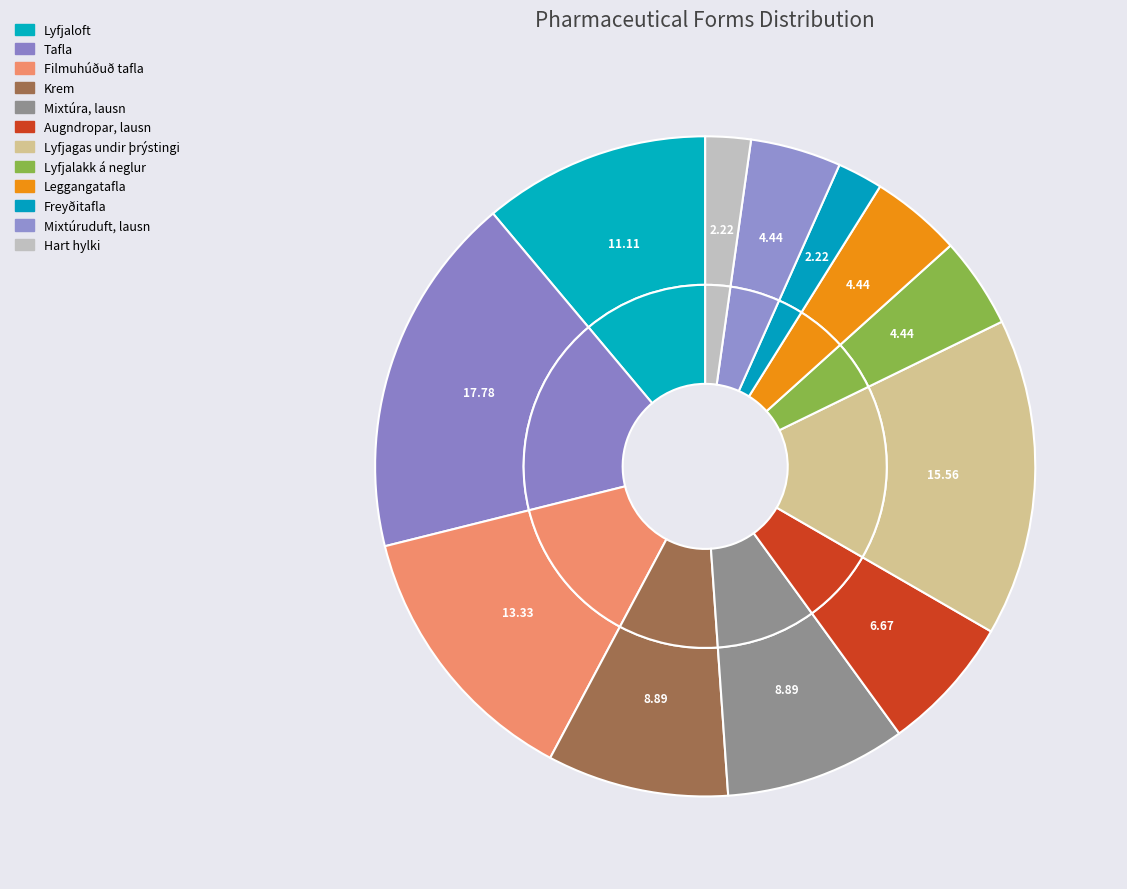

What is the ratio of the value at Hart hylki to the value at Filmuhúðuð tafla?

0.2